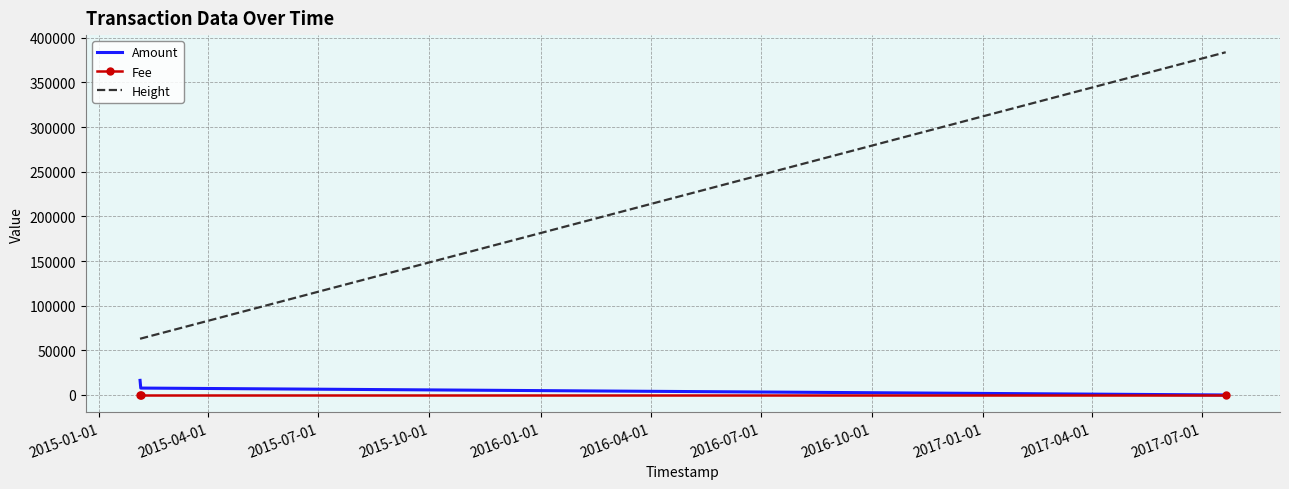

Which series has the largest total across all categories?

Height